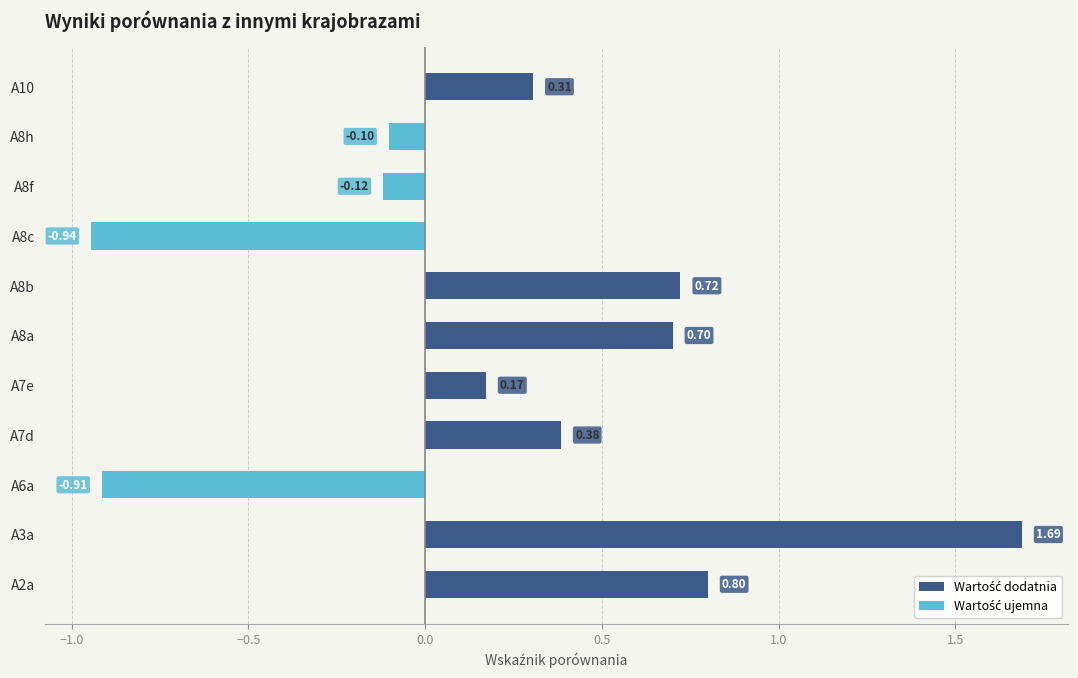

What is the change in value from A7e to A8f?

-0.3